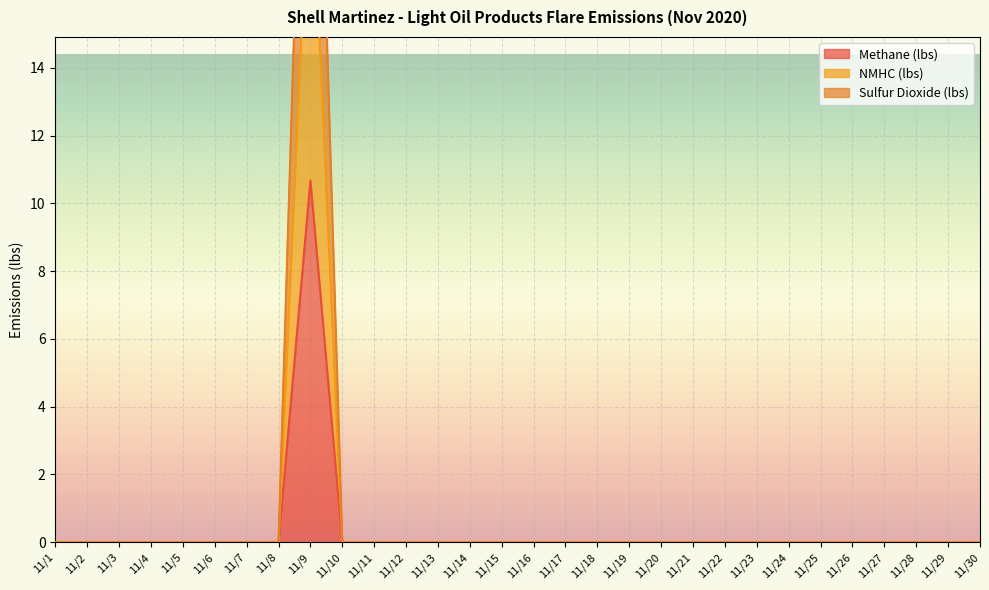

Which category has the highest value across all series?

11/9